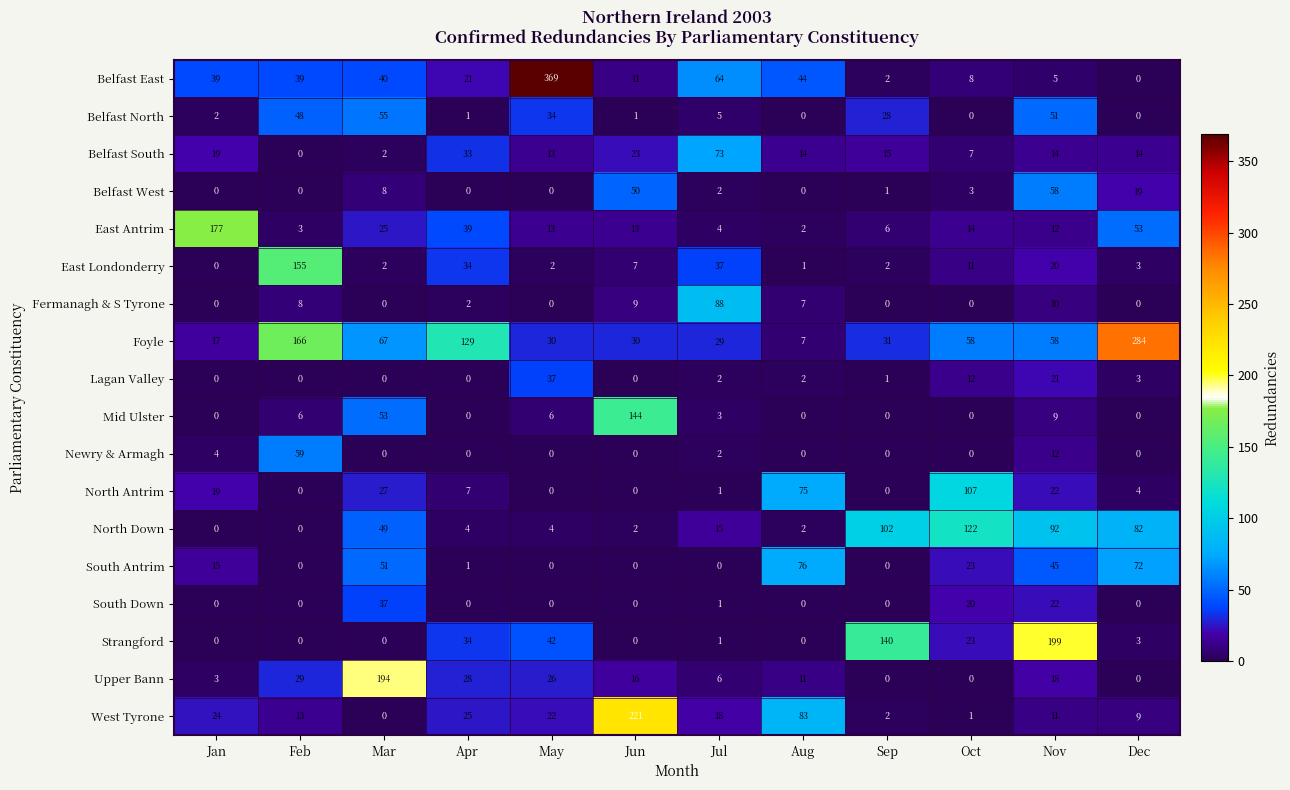

Which series has the largest range (max minus min)?

Belfast East